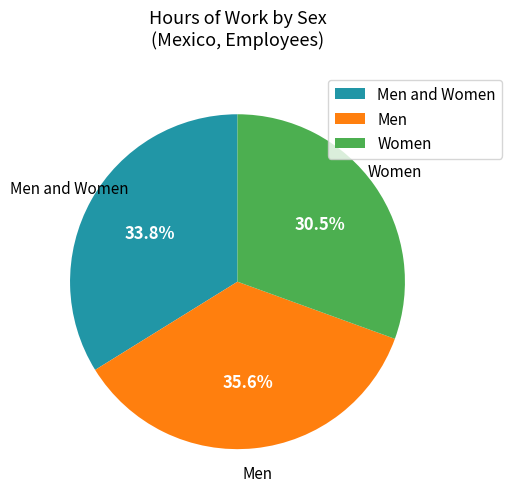

To the nearest percent, what portion does Men represent?

36%